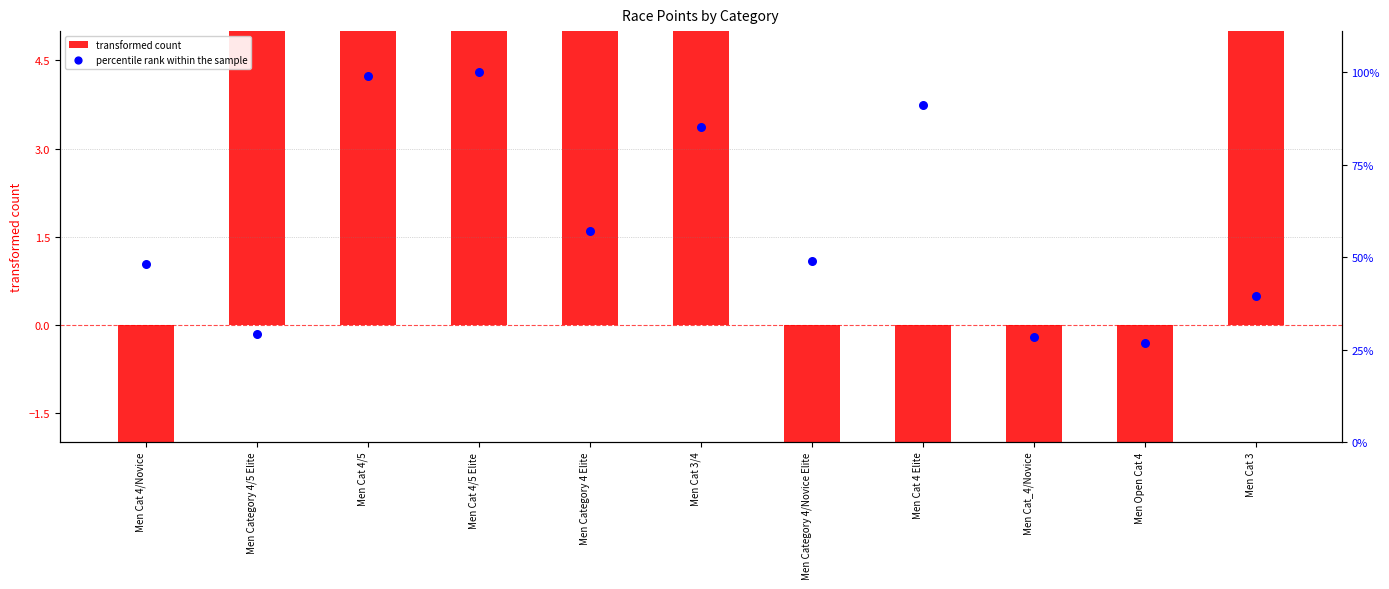

What are all the series names shown in the legend?

transformed count, percentile rank within the sample